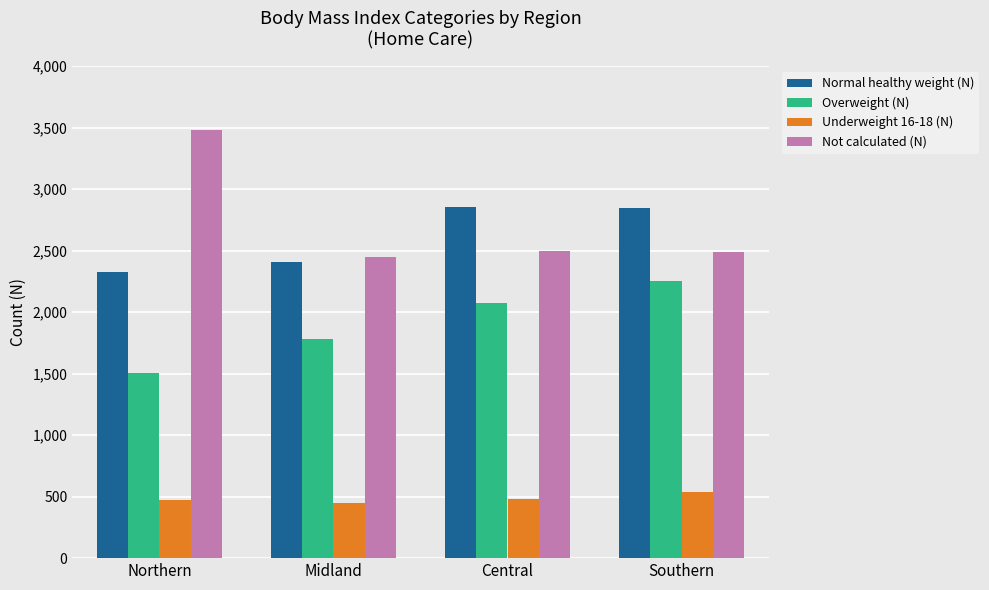

What is the label of the 1st bar from the right?

Southern